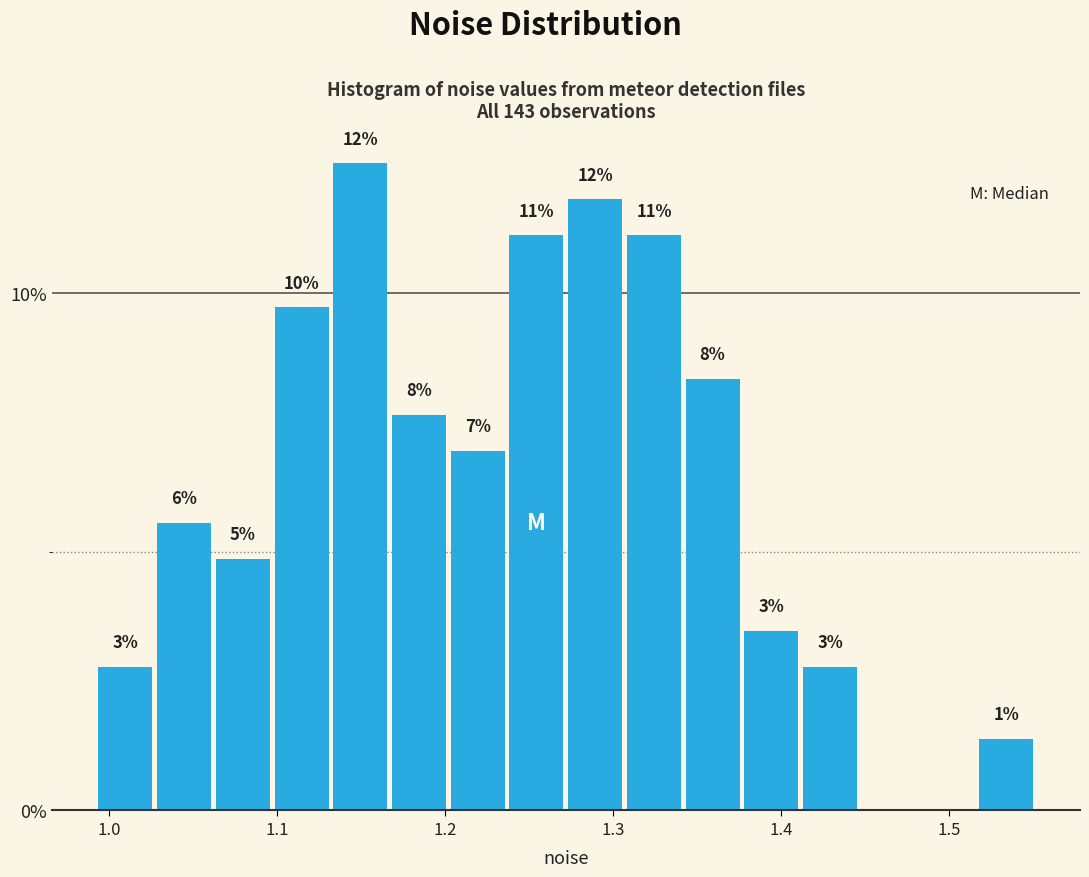

Read against the x-axis, roughly where is the centre of the tallest bar?

1.15